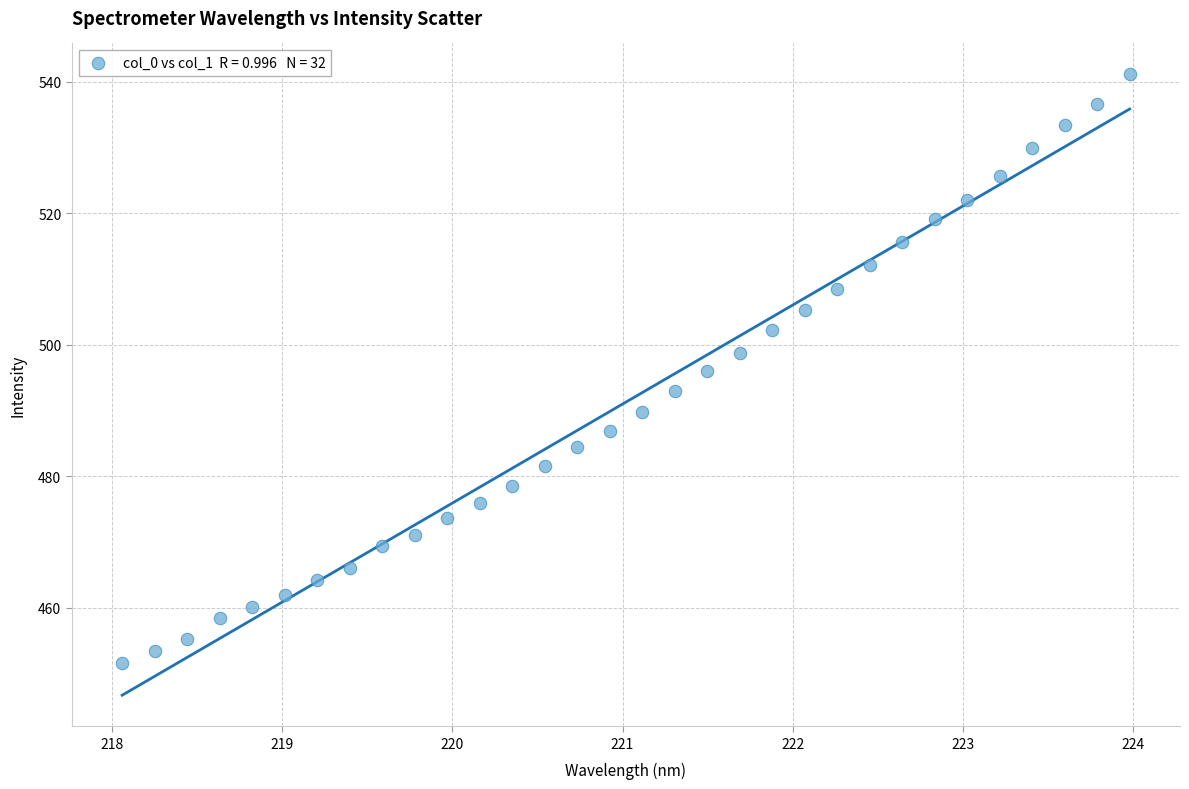

What is the range of Y values (max minus min)?

89.5